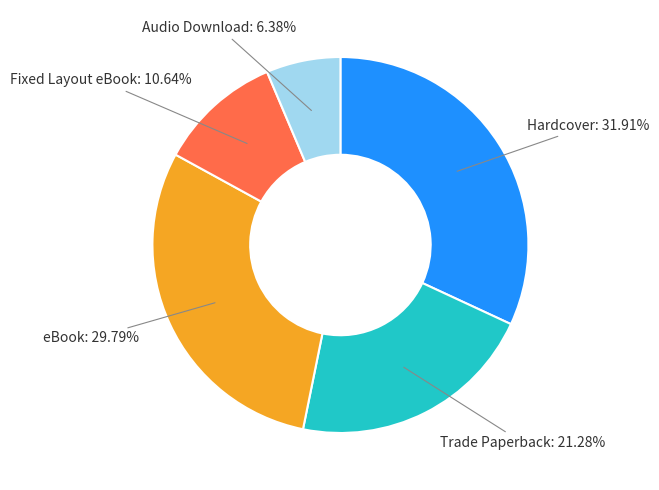

Is there any slice that represents more than half of the pie?

No